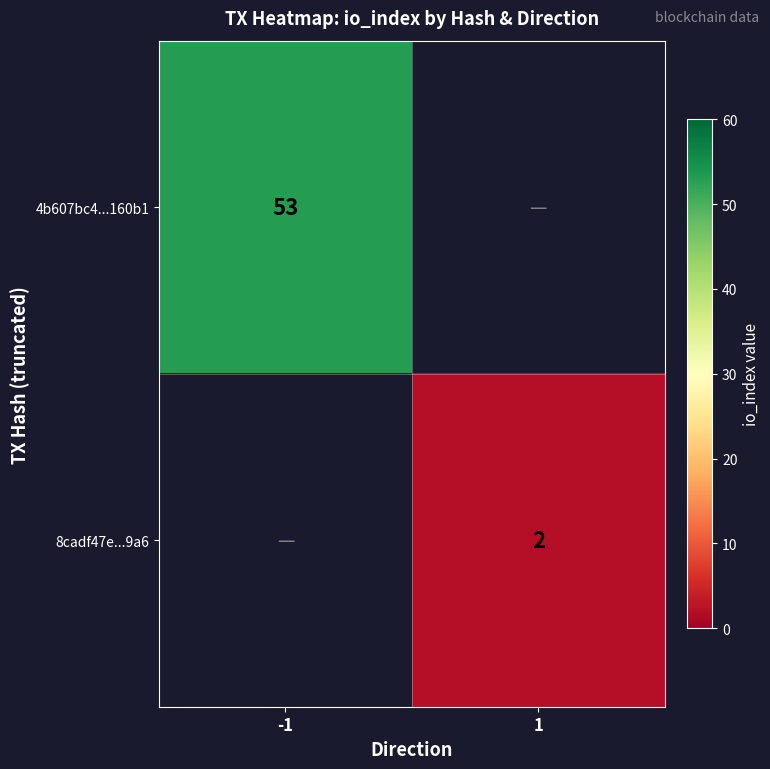

Which category has the lowest value across all series?

1